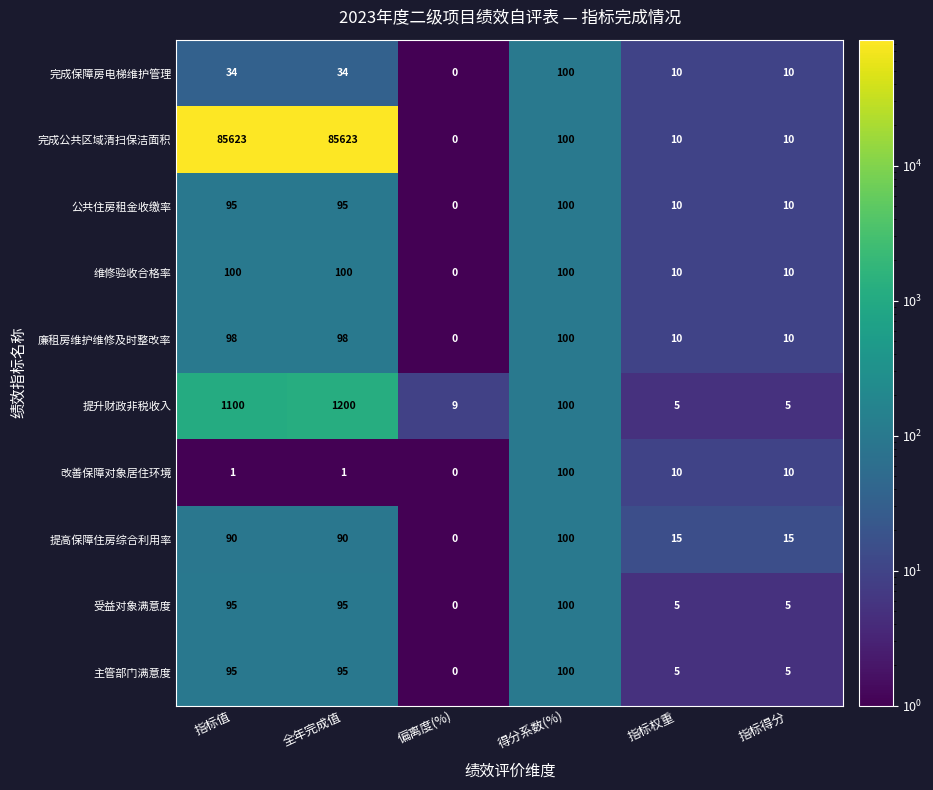

How many distinct data groups are displayed?

10